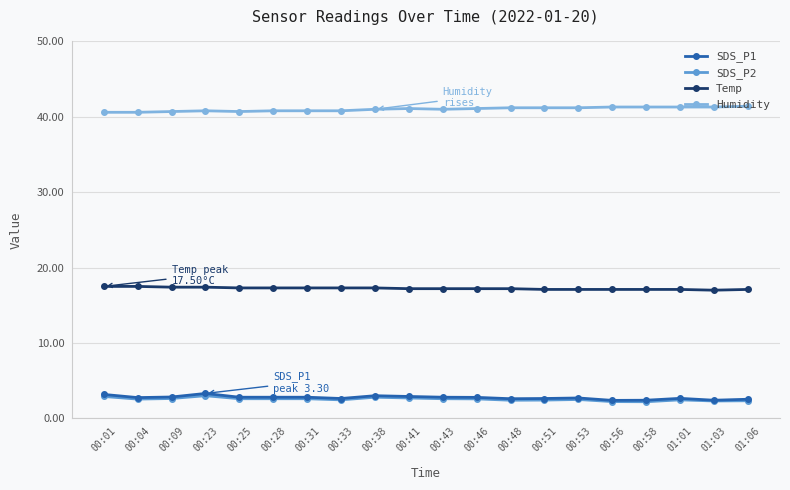

The value of SDS_P1 at 00:23 is 5.4. True or false?

False